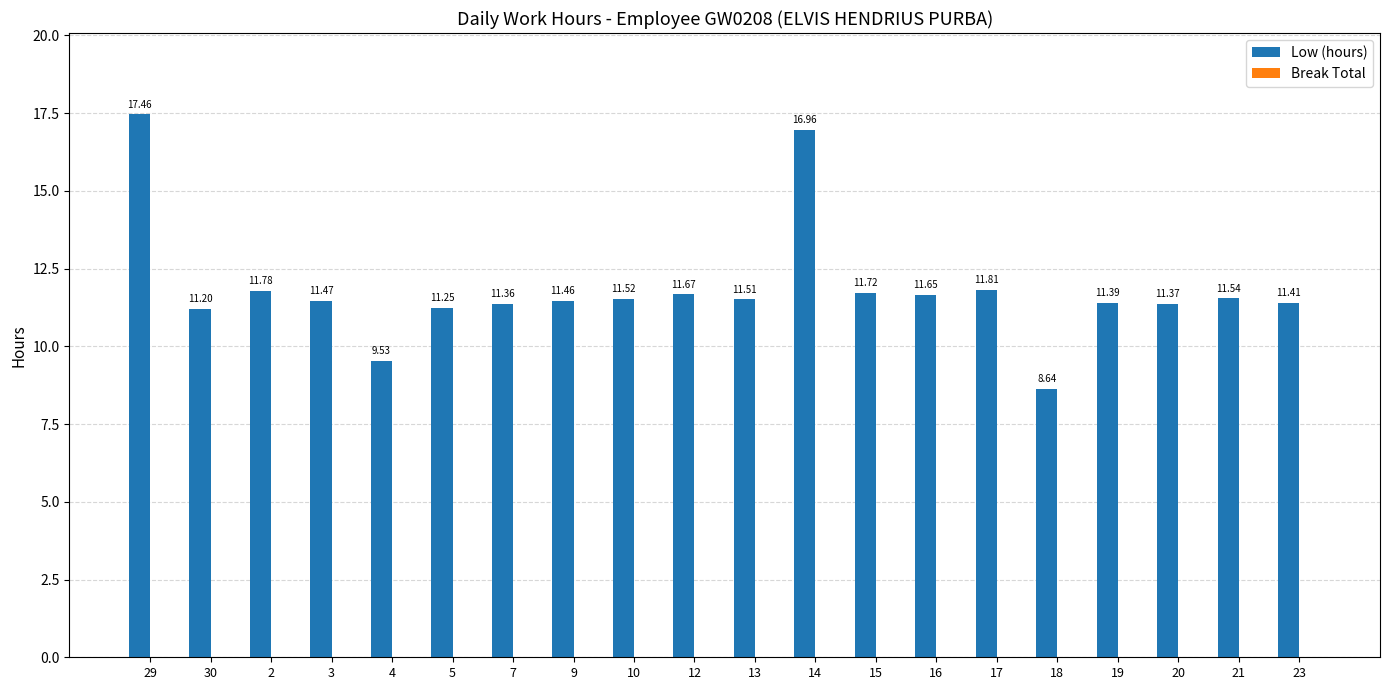

What position from the right is 19?

4